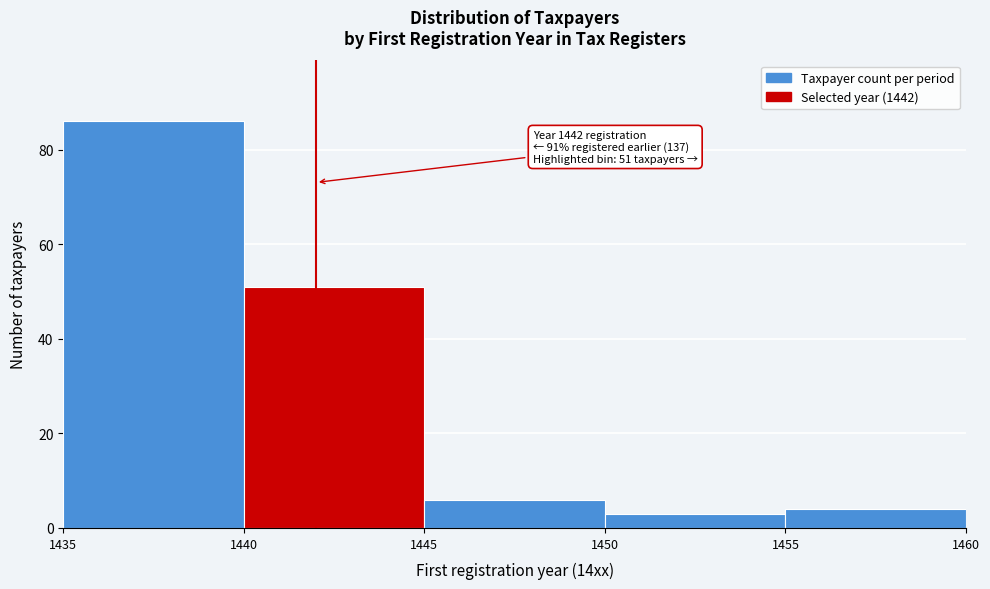

Which range on the x-axis has the tallest bar?

1435 to 1440